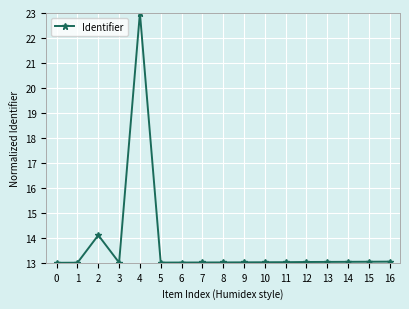

What is the value of the 16th point from the left?

13.0